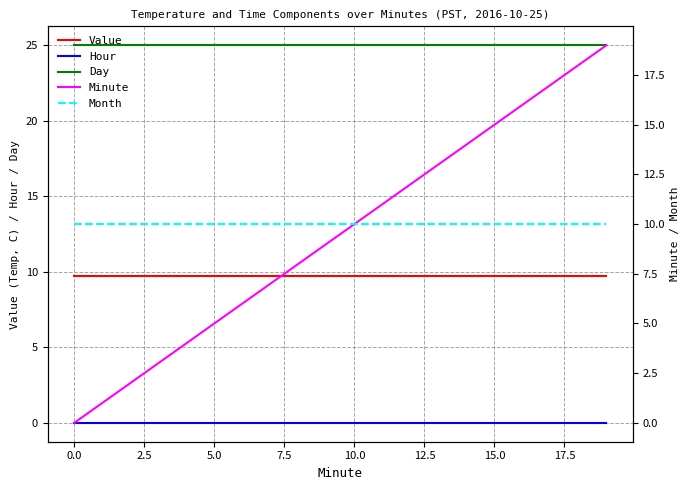

At which category is the sum across all series the highest?

19